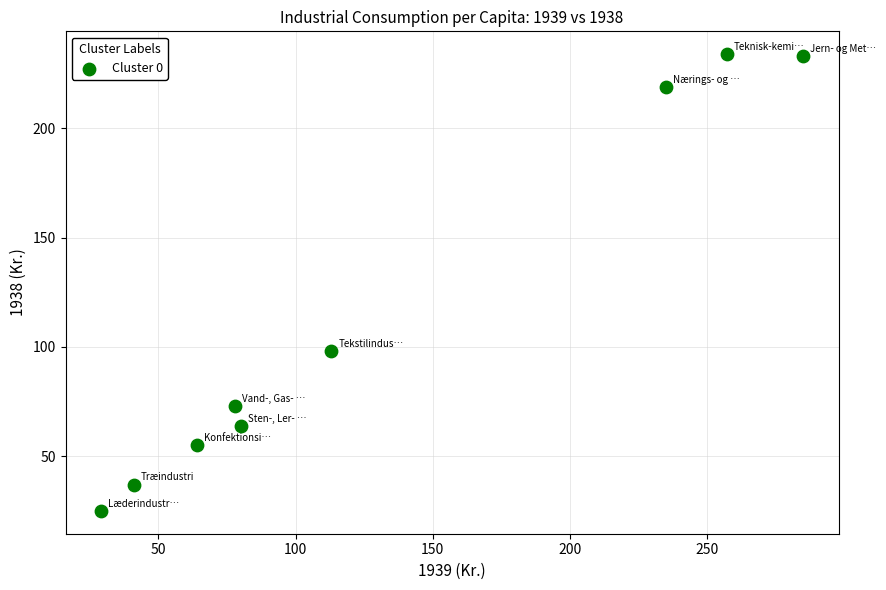

What is the range of Y values (max minus min)?

209